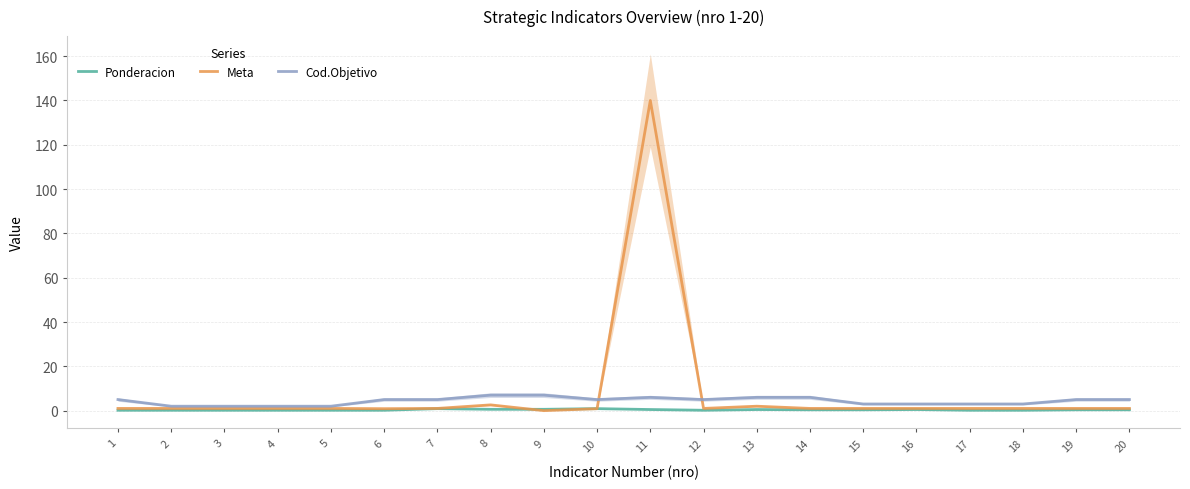

Reading right to left, transcribe all the data shown in this chart.

Ponderacion: 20=0.4	19=0.4	18=0.2	17=0.2	16=0.5	15=0.4	14=0.4	13=0.5	12=0.2	11=0.5	10=0.9	9=0.6	8=0.6	7=0.9	6=0.2	5=0.2	4=0.2	3=0.2	2=0.2	1=0.2
Meta: 20=1.0	19=1.0	18=1.0	17=1.0	16=1.0	15=1.0	14=1.0	13=2.0	12=1.0	11=140.0	10=0.9	9=0.0	8=2.6	7=1.0	6=0.9	5=1.0	4=1.0	3=1.0	2=1.0	1=1.0
Cod.Objetivo: 20=5.0	19=5.0	18=3.0	17=3.0	16=3.0	15=3.0	14=6.0	13=6.0	12=5.0	11=6.0	10=5.0	9=7.0	8=7.0	7=5.0	6=5.0	5=2.0	4=2.0	3=2.0	2=2.0	1=5.0